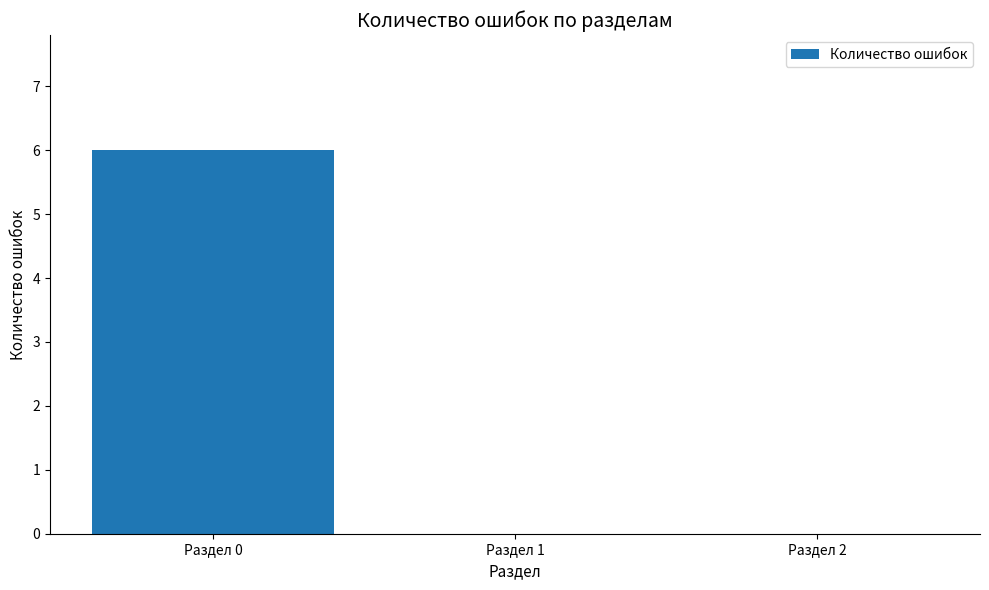

Is it true that the value at Раздел 0 is 6?

True